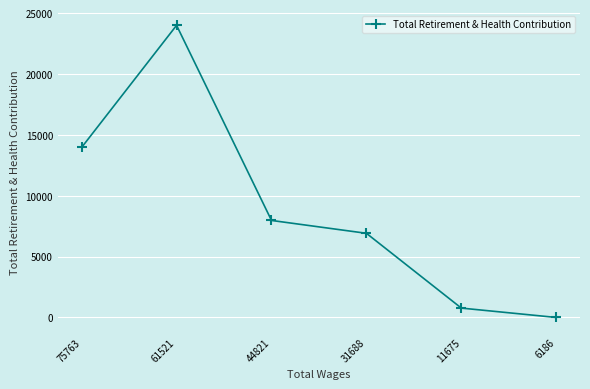

Approximately how many times larger is the value at 61521 compared to 31688?

3.5